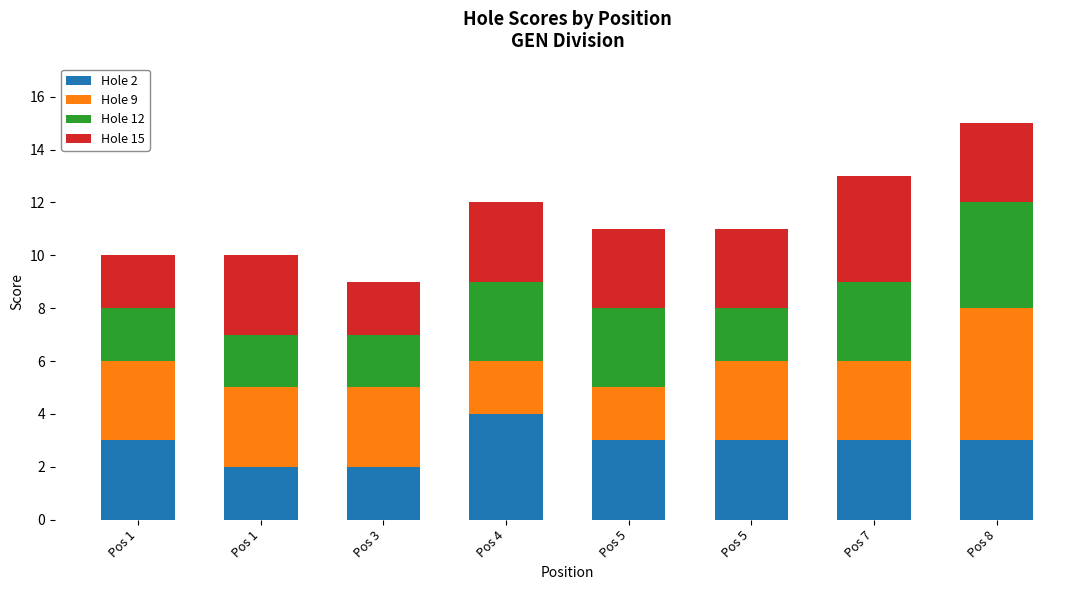

How many bars are there in total?

8